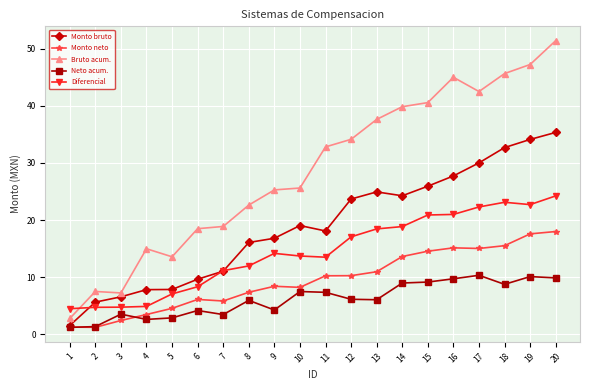

What is the total value across all series at 8?

63.9